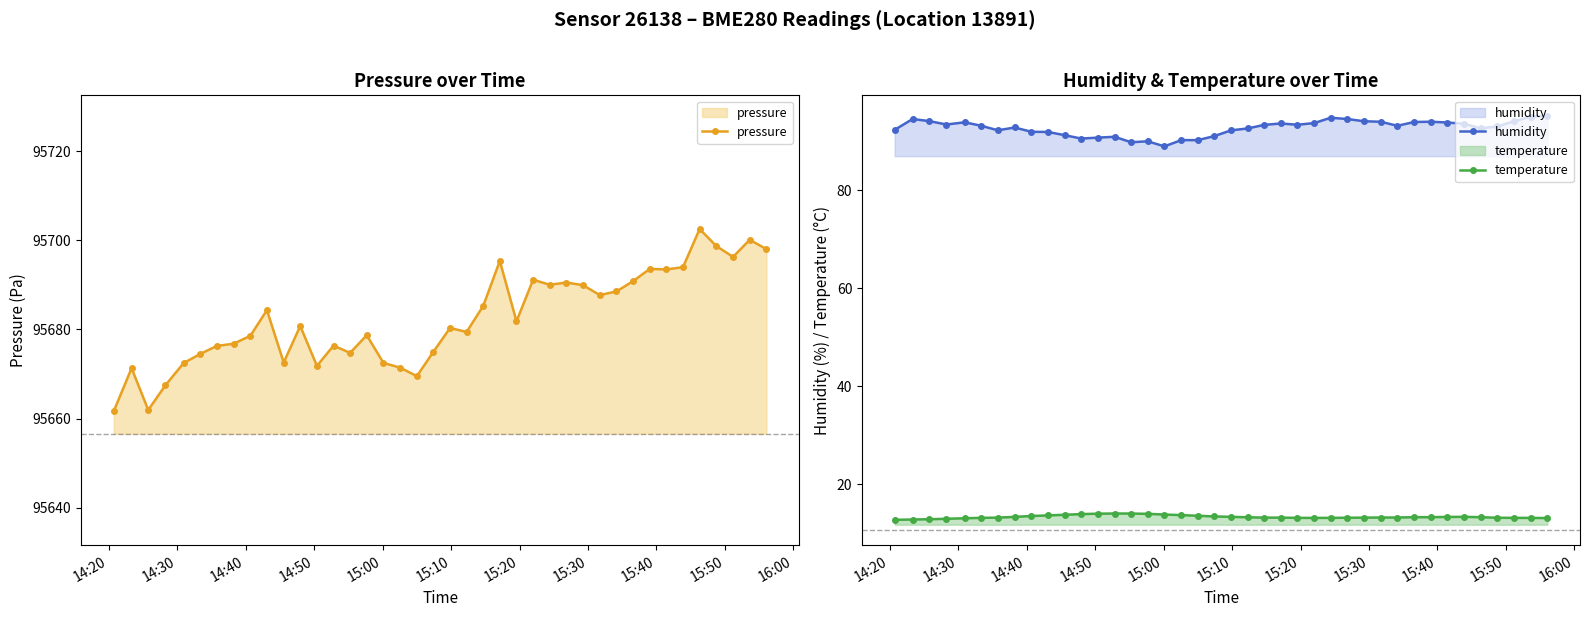

True or false: temperature and humidity cross at least once.

False